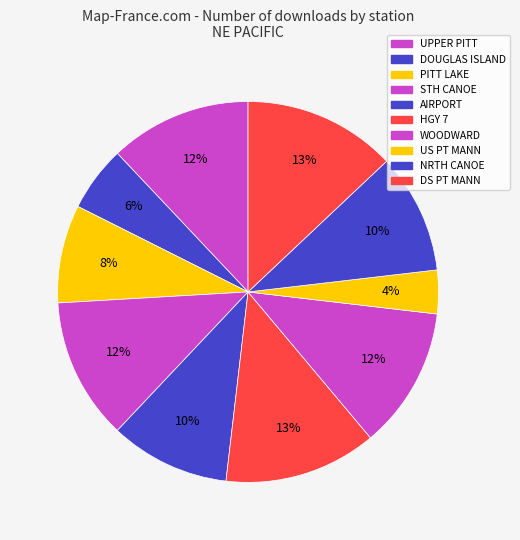

The UPPER PITT slice represents 12% of the pie. True or false?

True